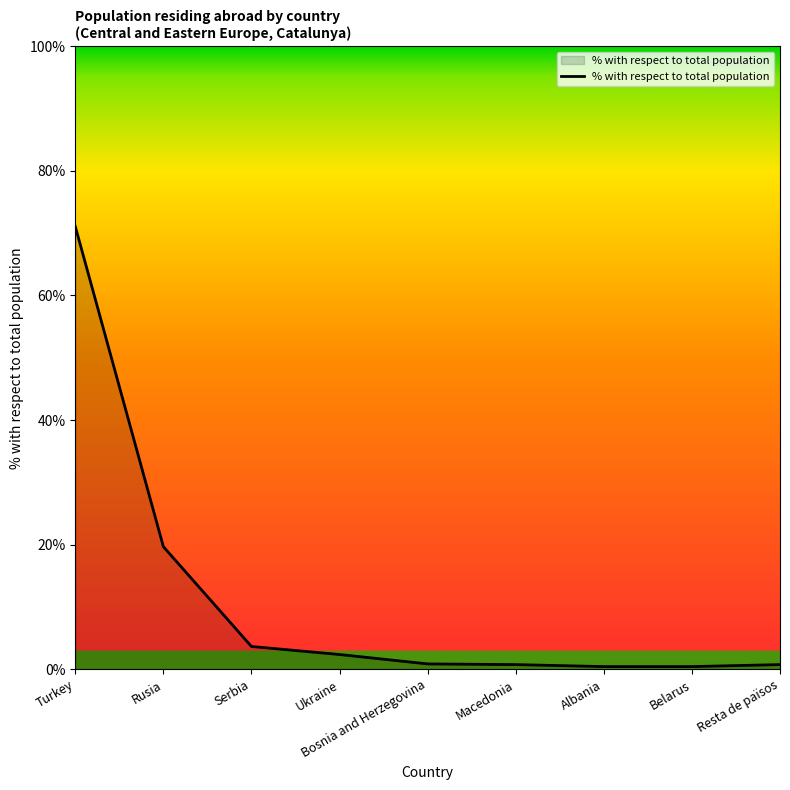

What position from the right is Rusia?

8